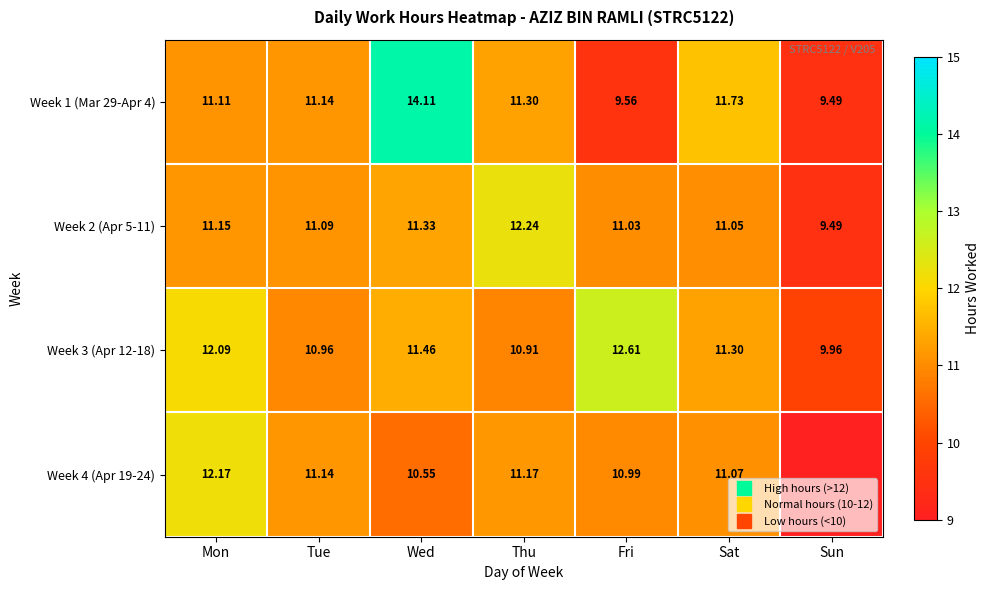

What is the maximum value shown in the chart?

14.1